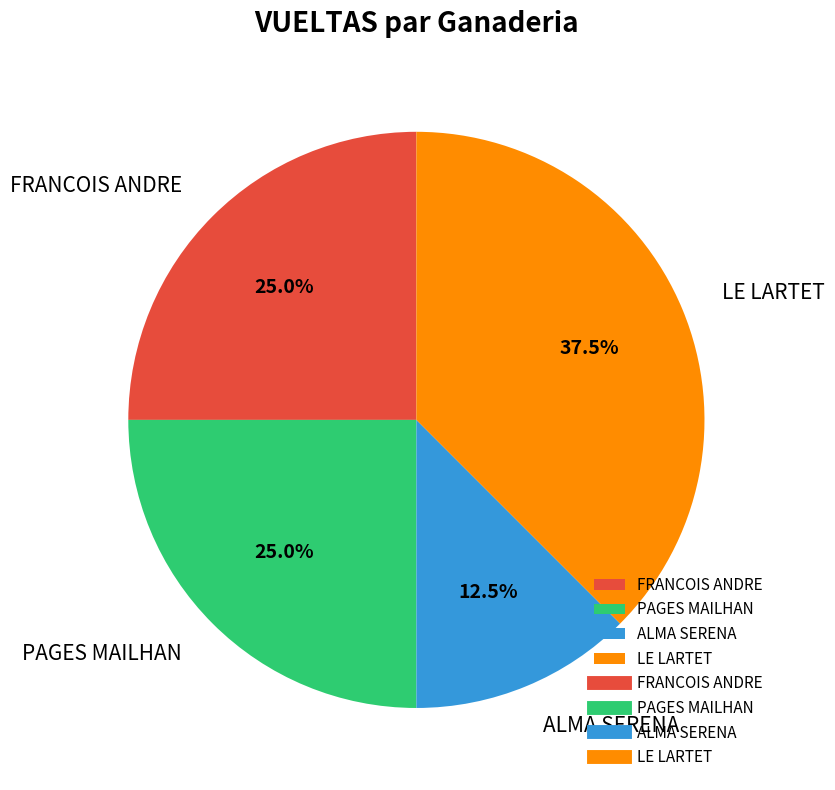

Which category has the smallest portion of the pie?

ALMA SERENA